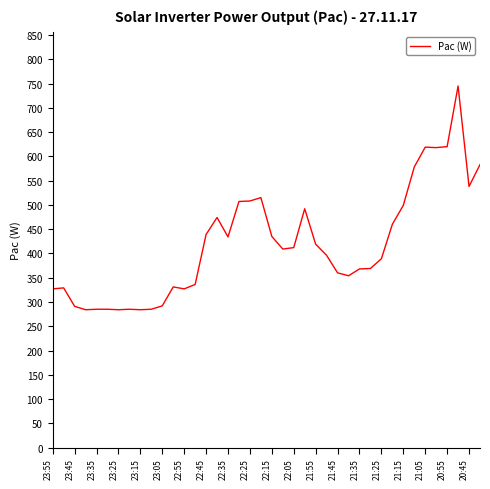

What is the maximum value shown in the chart?

745